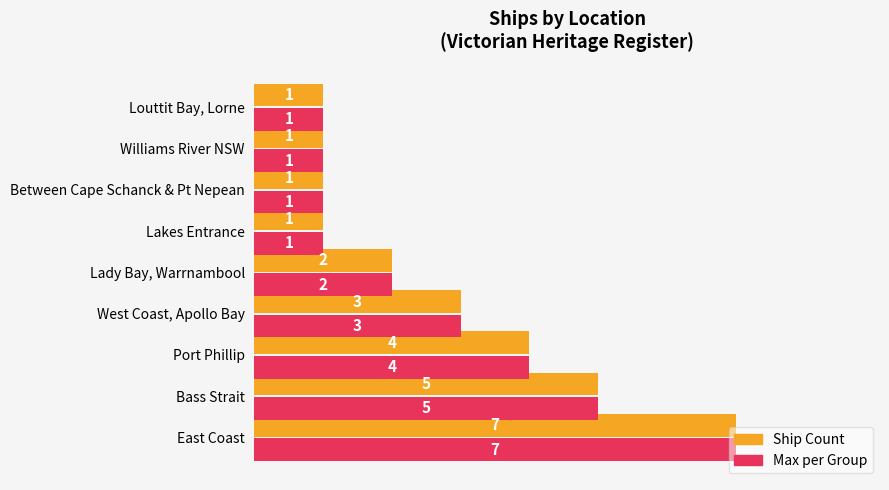

How many data points in Ship Count are less than 2?

4